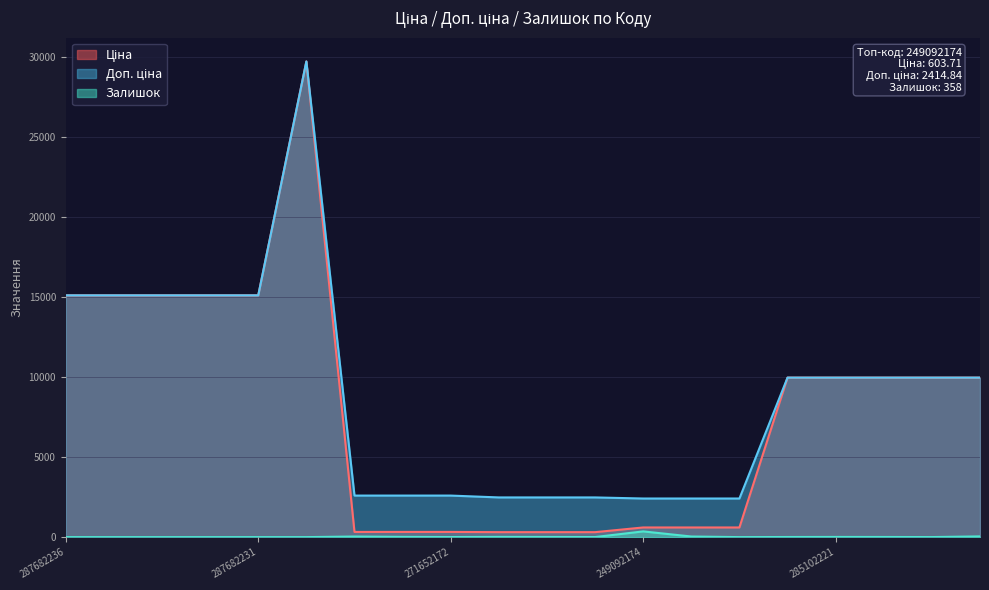

What is the sum of the Ціна values at 271652174 and 285101569?

10299.8